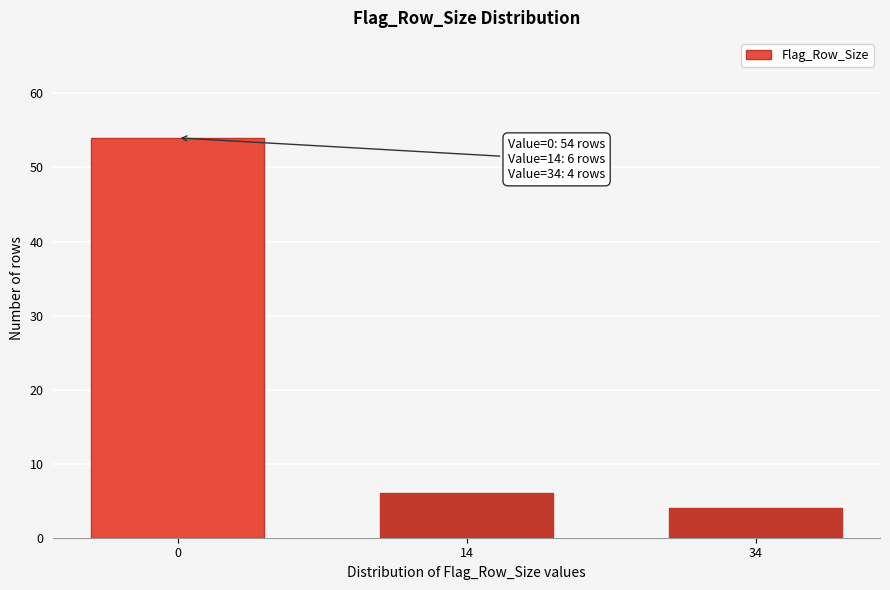

Reading left to right, extract all data points from this chart.

54	6	4